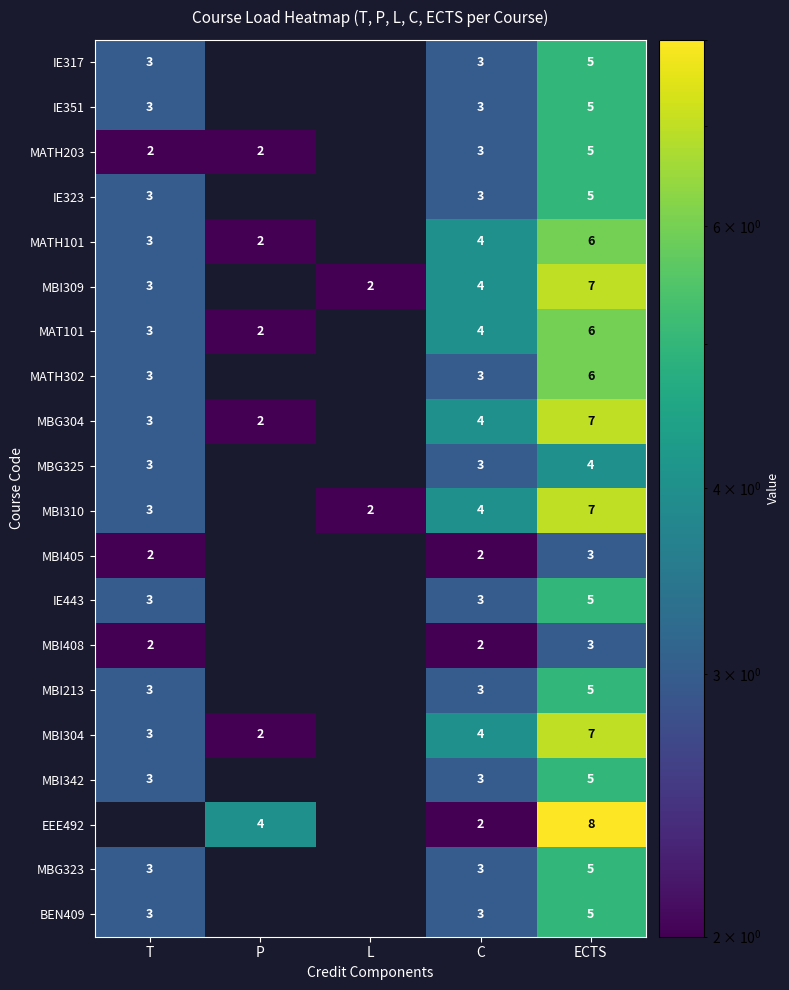

What is the spread (max minus min) of values at ECTS?

5